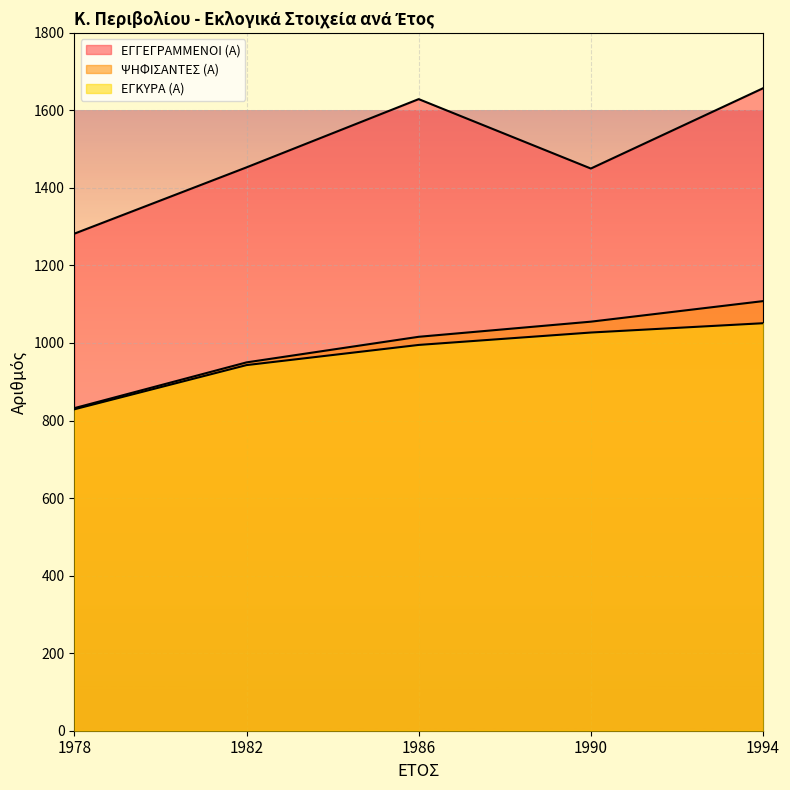

True or false: ΕΓΚΥΡΑ (Α) and ΨΗΦΙΣΑΝΤΕΣ (Α) cross at least once.

False